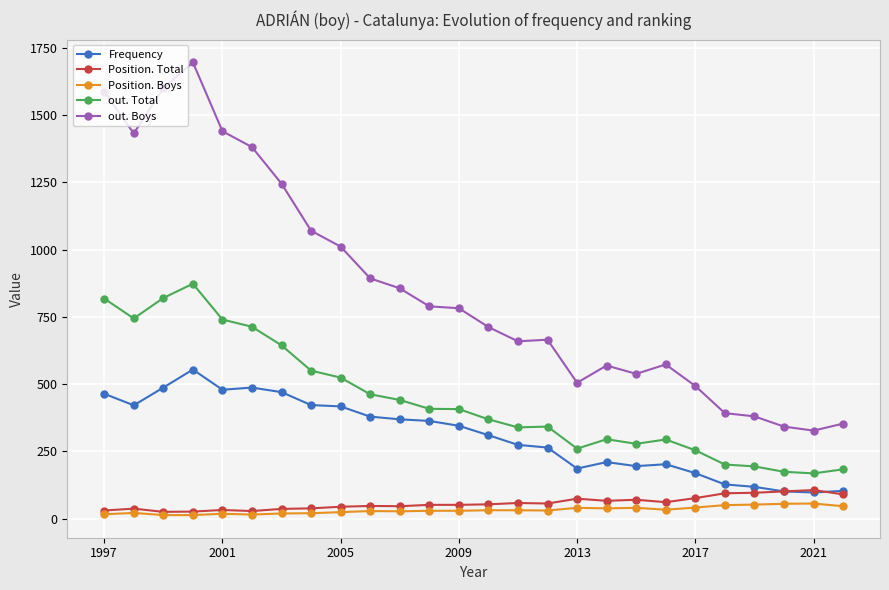

What is the difference between the maximum and minimum values in the Position. Total series?

81